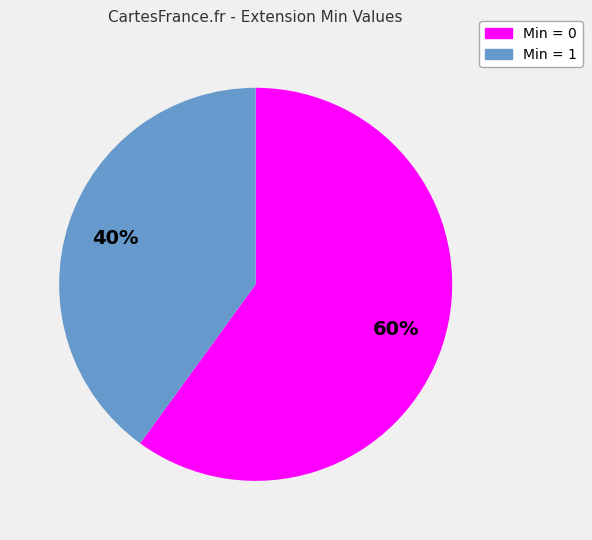

To the nearest percent, what is the difference between the largest and smallest slice percentages?

20%